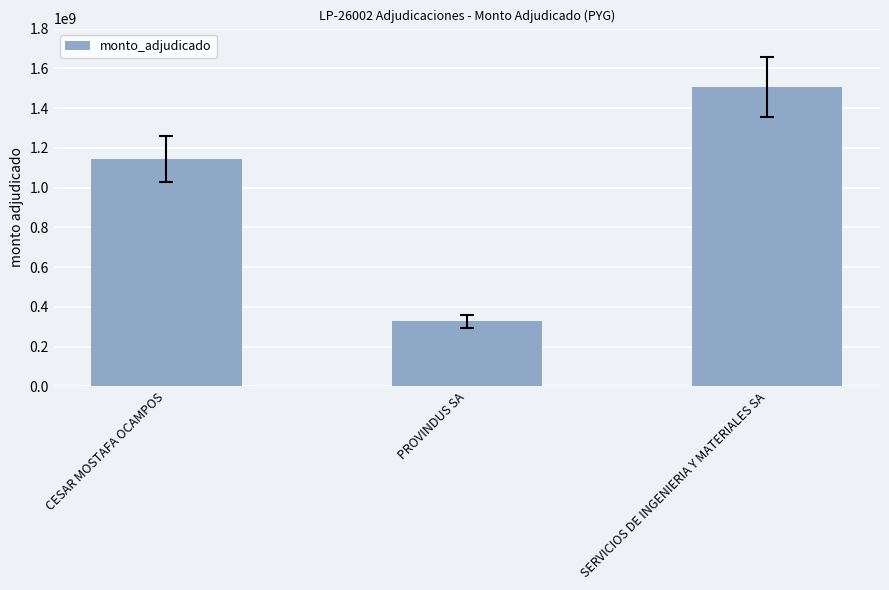

What is the value of the 3rd bar from the left?

1507177250